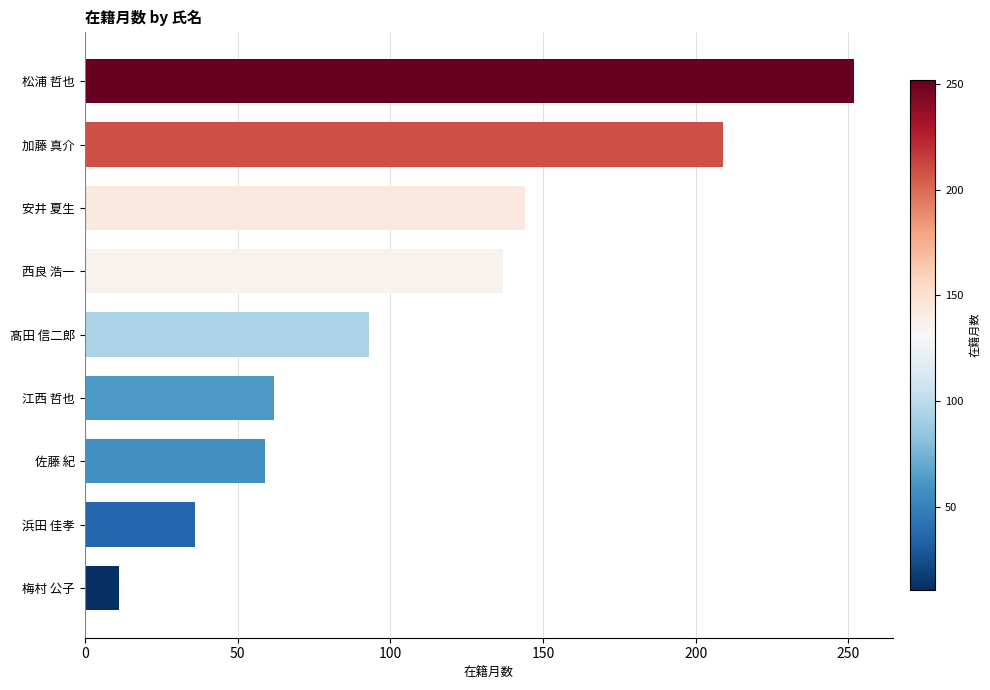

What value does the data have at 梅村 公子?

11